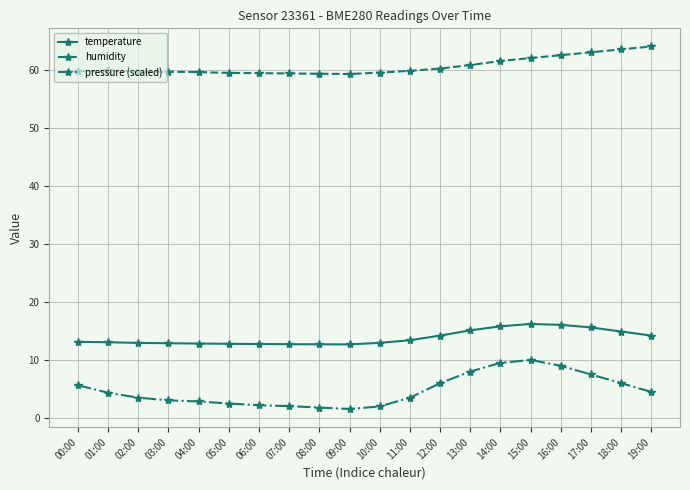

In humidity, how many points are lower than both neighbors (excluding endpoints)?

1